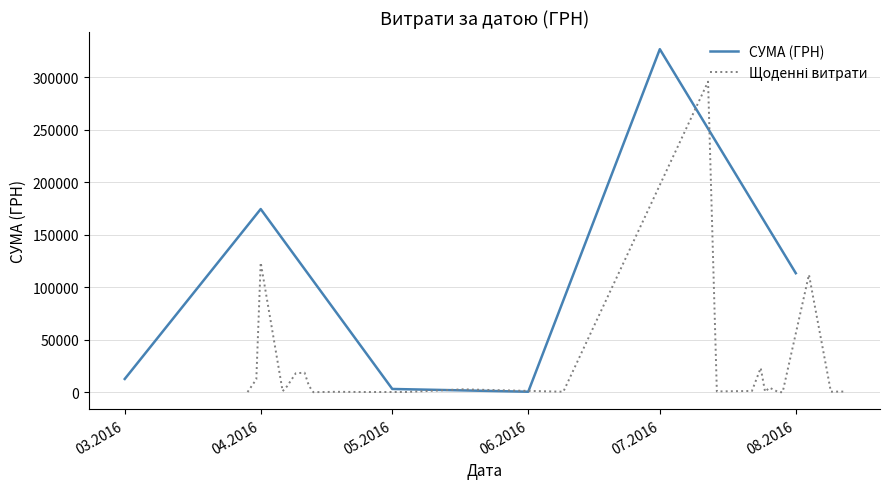

The value of СУМА (ГРН) at 08.2016 is 54180.8. True or false?

False